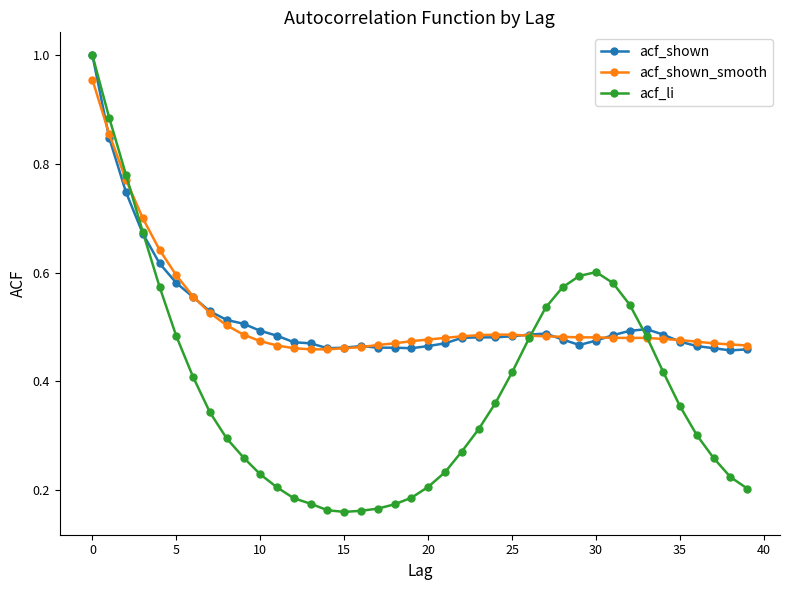

At how many categories does at least one series exceed 0?

40